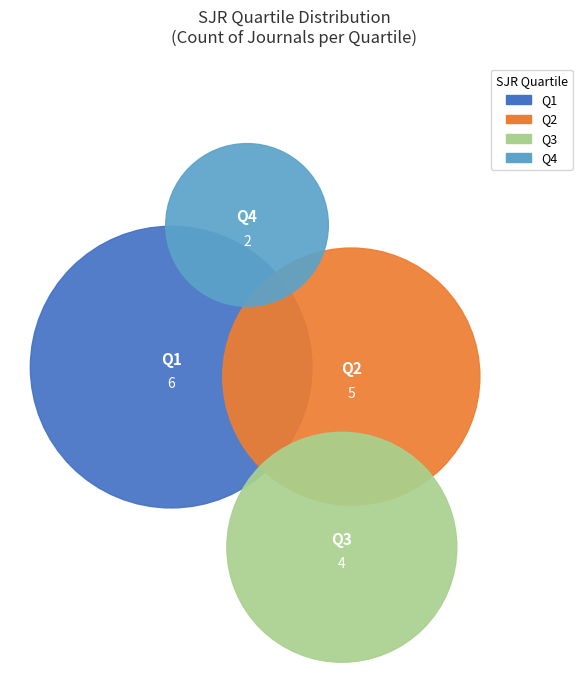

How many segments does this pie chart have?

4